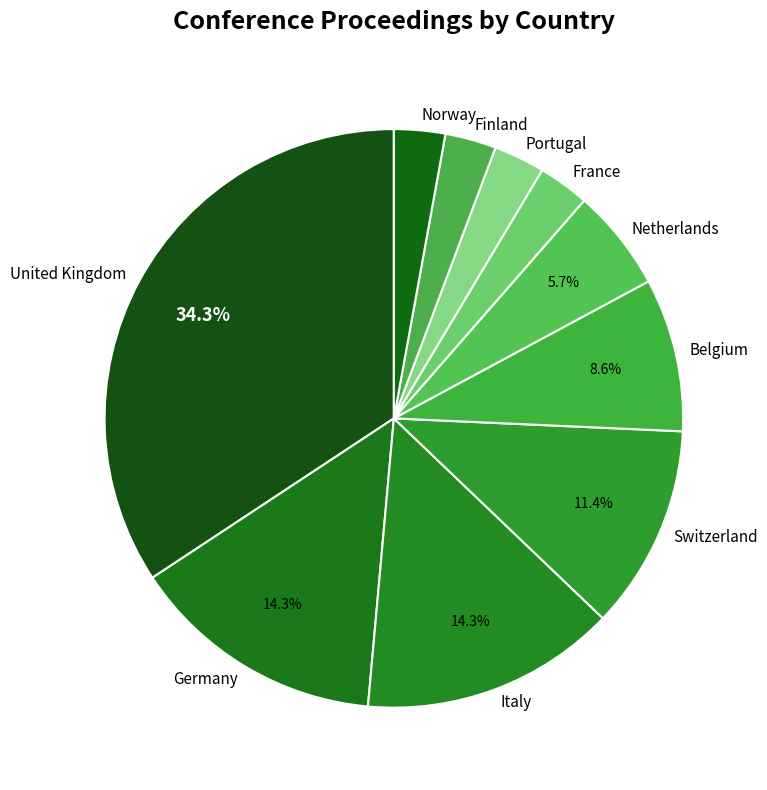

Which slice is the largest?

United Kingdom